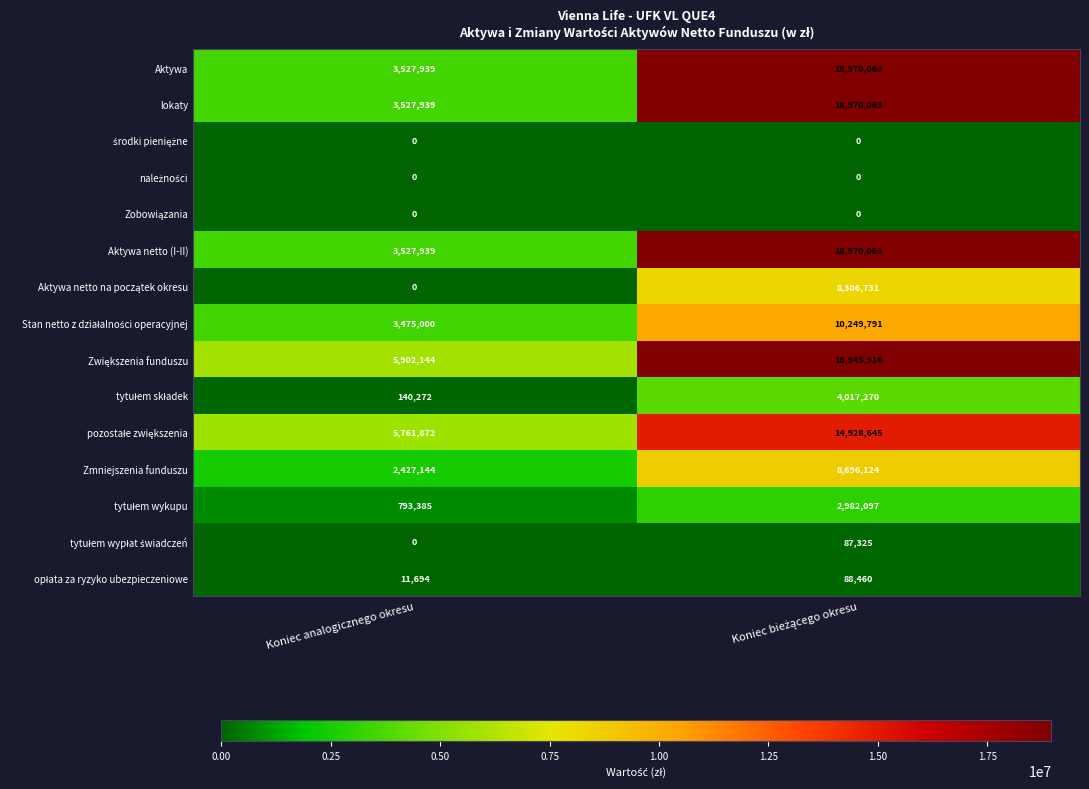

What value does the Aktywa netto (I-II) series have at Koniec analogicznego okresu, to the nearest 100?

3527900